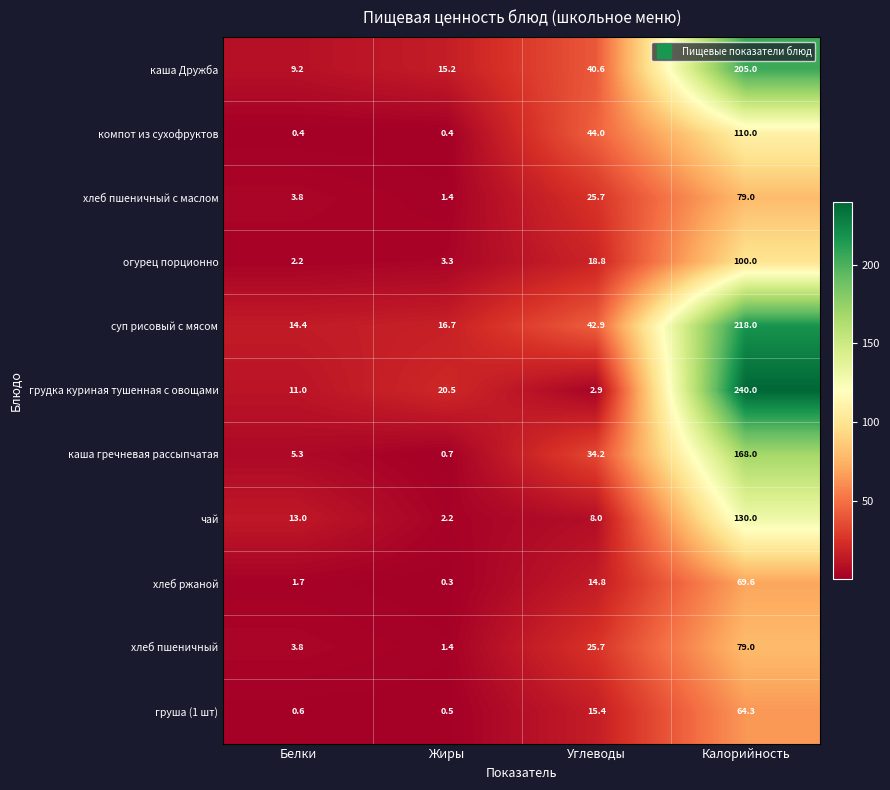

Rank the categories by хлеб пшеничный с маслом value from lowest to highest.

Жиры, Белки, Углеводы, Калорийность